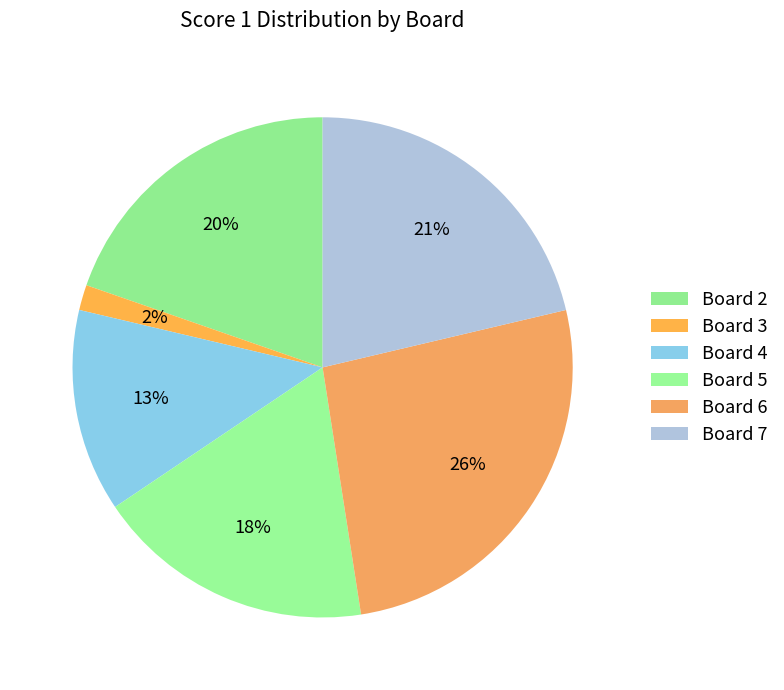

Does Board 2 represent more than half of the total?

No